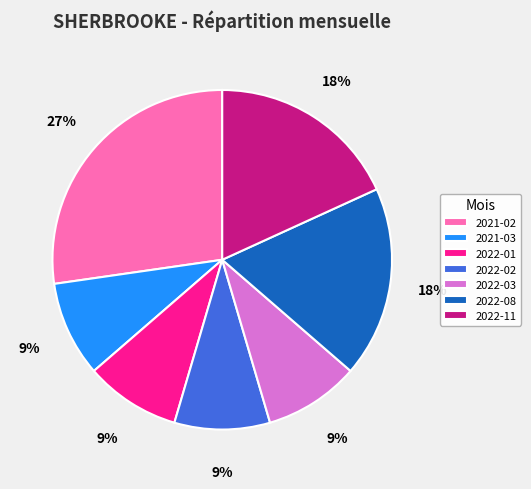

Is it true that 2022-08 is 3% of the pie?

False